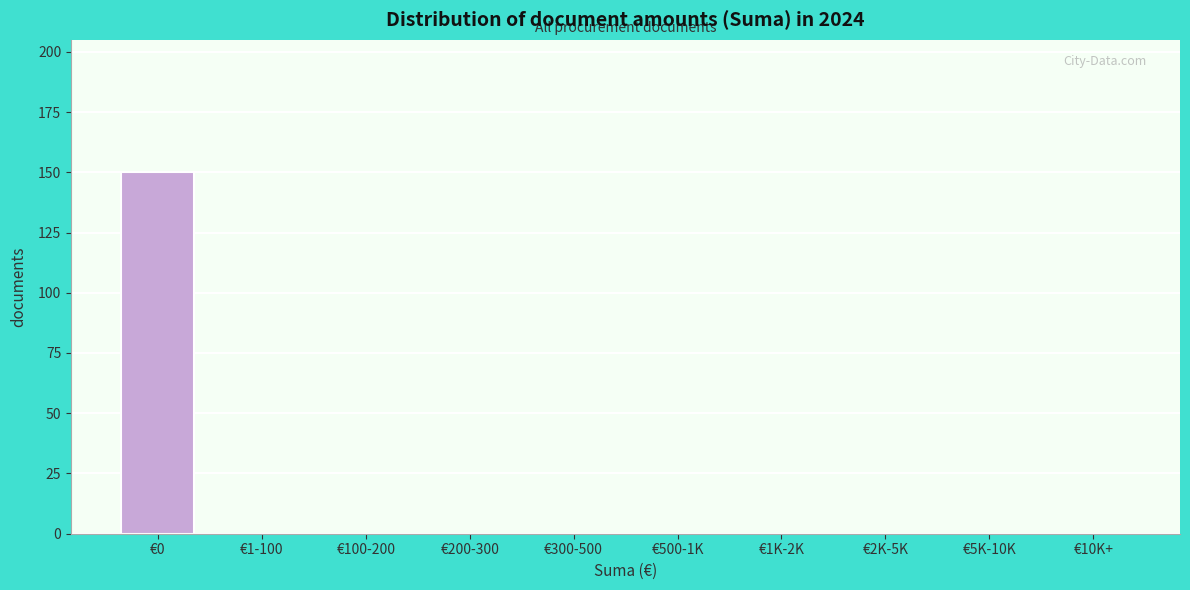

Reading right to left, what are all the values shown in this chart?

€10K+=0	€5K-10K=0	€2K-5K=0	€1K-2K=0	€500-1K=0	€300-500=0	€200-300=0	€100-200=0	€1-100=0	€0=150